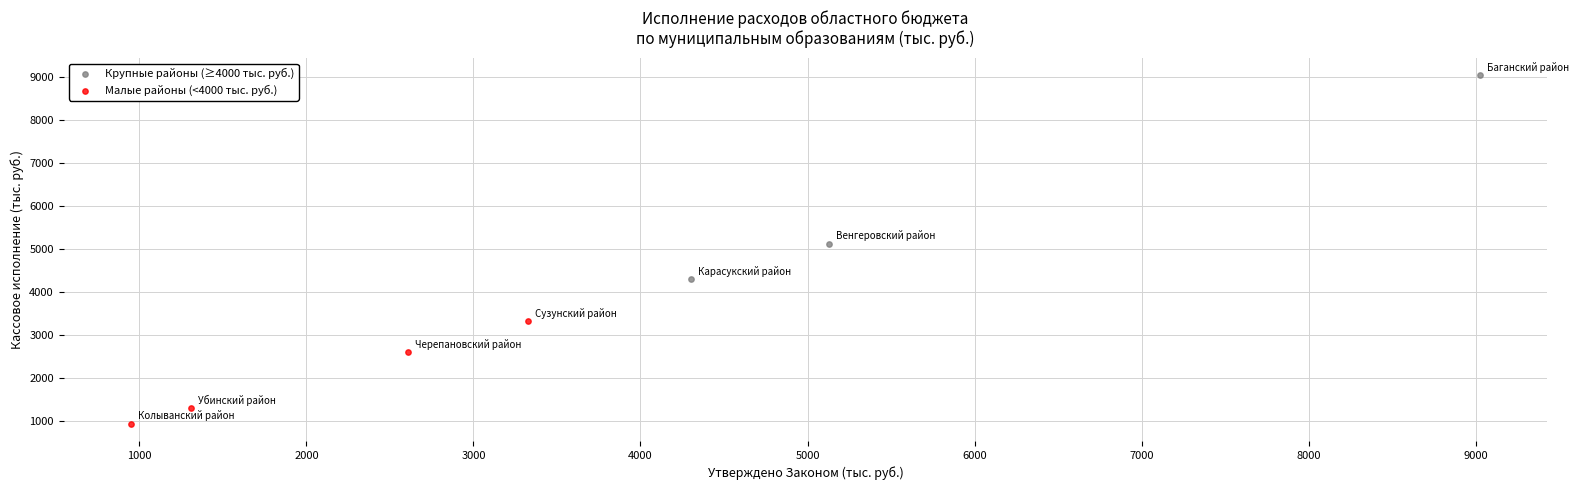

Which series contains the highest Y value?

Крупные районы (≥4000 тыс. руб.)